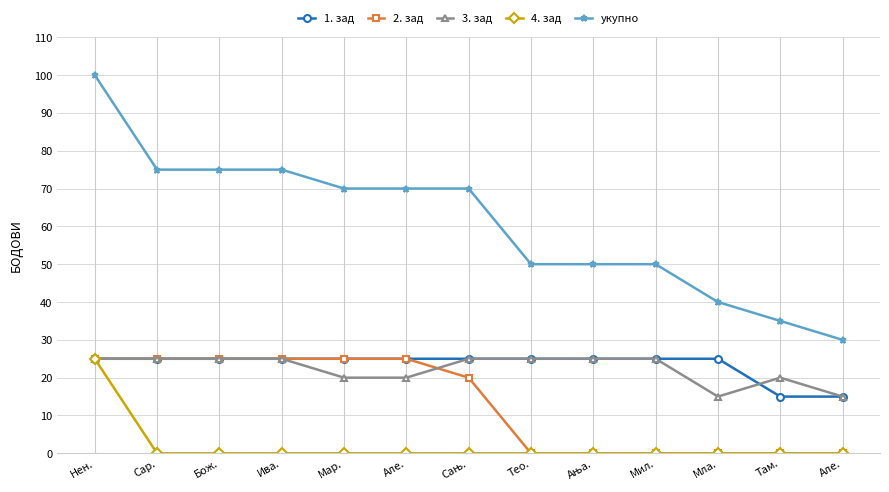

What is the average value of the укупно series?

61